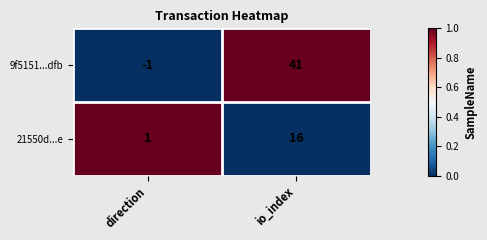

True or false: 21550d...e has a value of 16 at io_index.

True